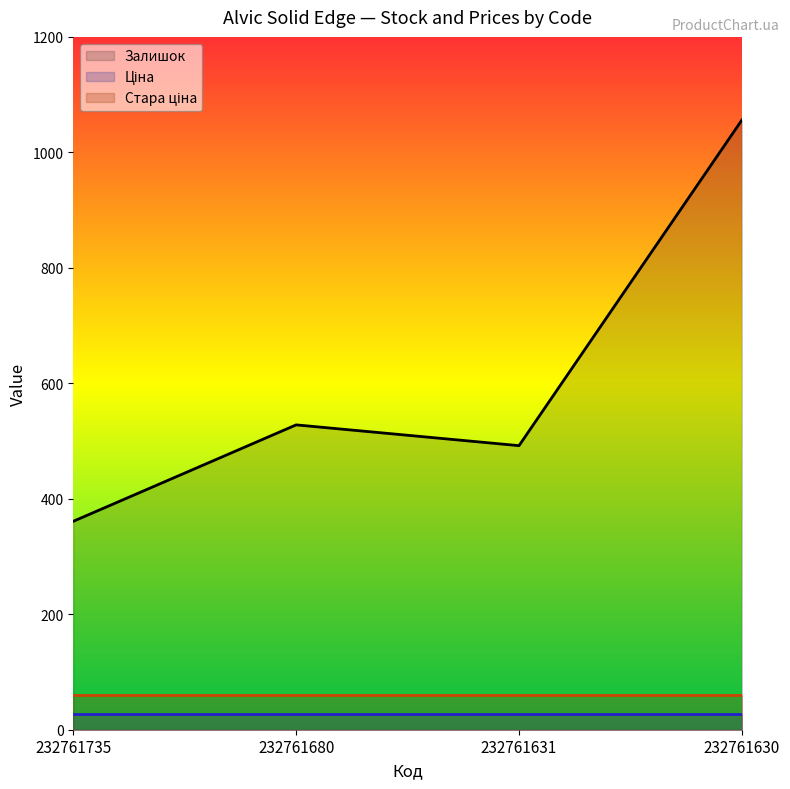

What is the value of the Ціна point at the 2nd from the left?

27.0